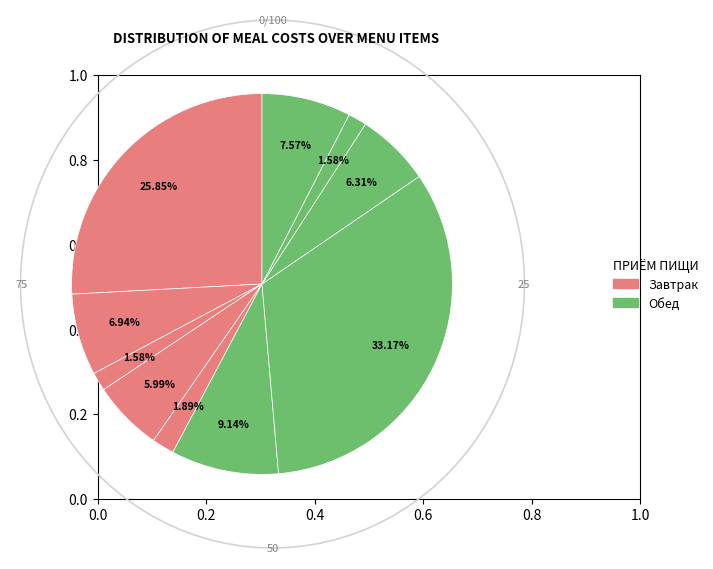

Rank the categories by value from lowest to highest.

Батон (Завтрак), Батон (Обед), Огурец свежий (Завтрак), Каша пшеничная вязкая, Макаронные изделия, Кисель витаминный, Компот из изюма, Суп картофельный, Гуляш из куриных грудок, Котлета домашняя